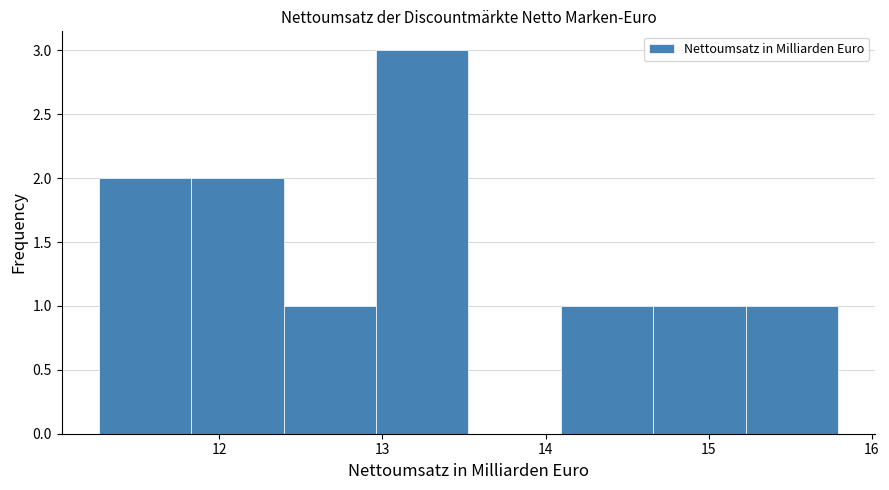

Reading left to right, transcribe this chart: for each bar, give the range it covers on the x-axis and its height. Neither the bar edges nor the heights are printed on the chart, so give them approximately, as read against the axes.

11.3 to 11.8: 2
11.8 to 12.4: 2
12.4 to 13.0: 1
13.0 to 13.5: 3
13.5 to 14.1: 0
14.1 to 14.7: 1
14.7 to 15.2: 1
15.2 to 15.8: 1